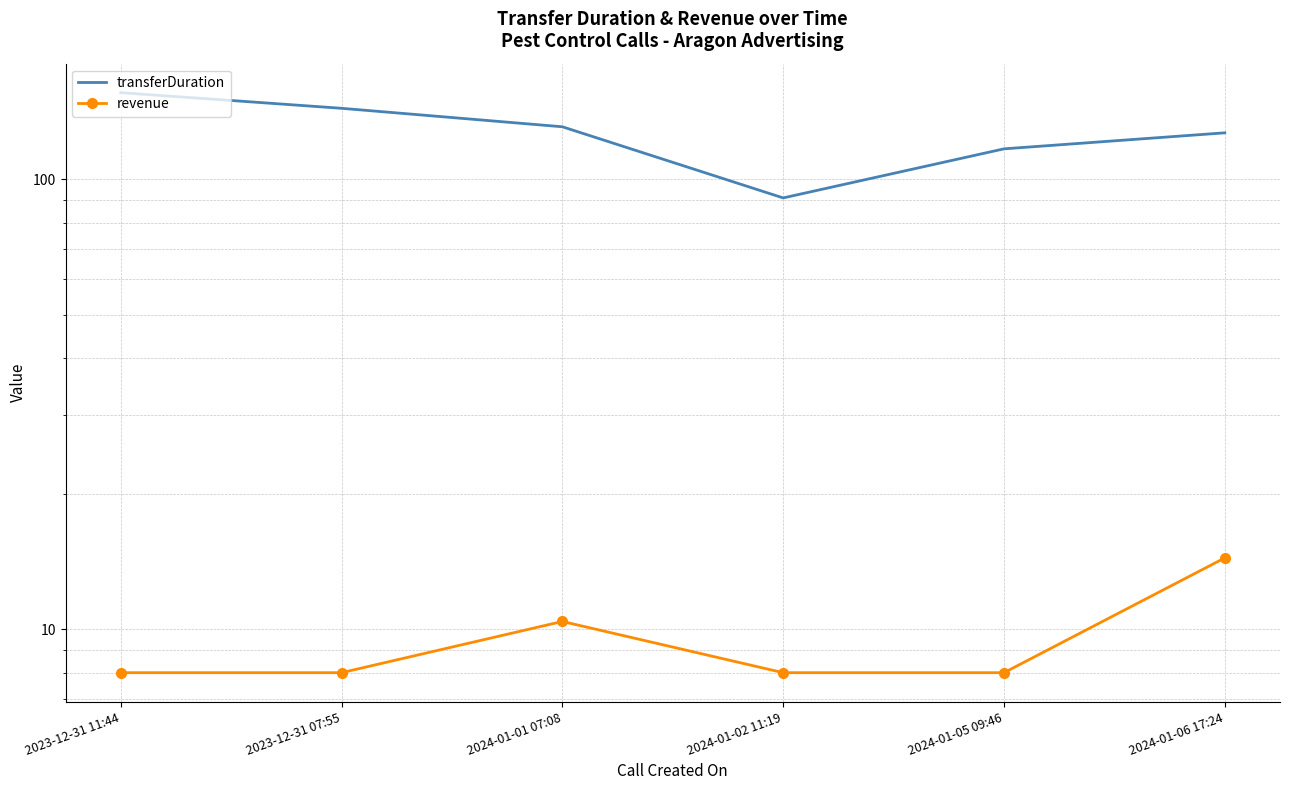

Is it true that revenue equals 4.8 at 2024-01-01 07:08?

False